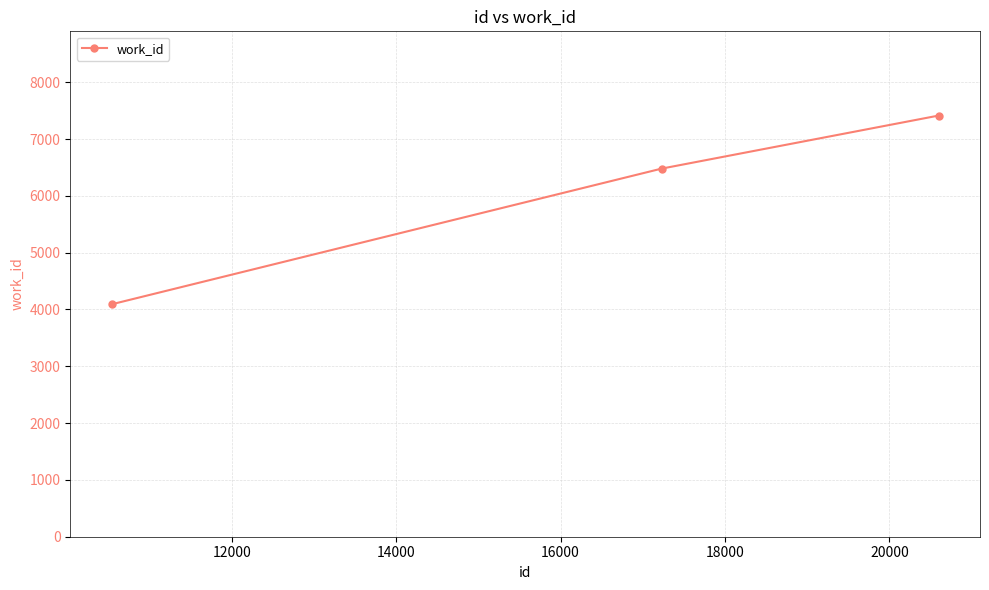

How many values are between 4091 and 7413?

3